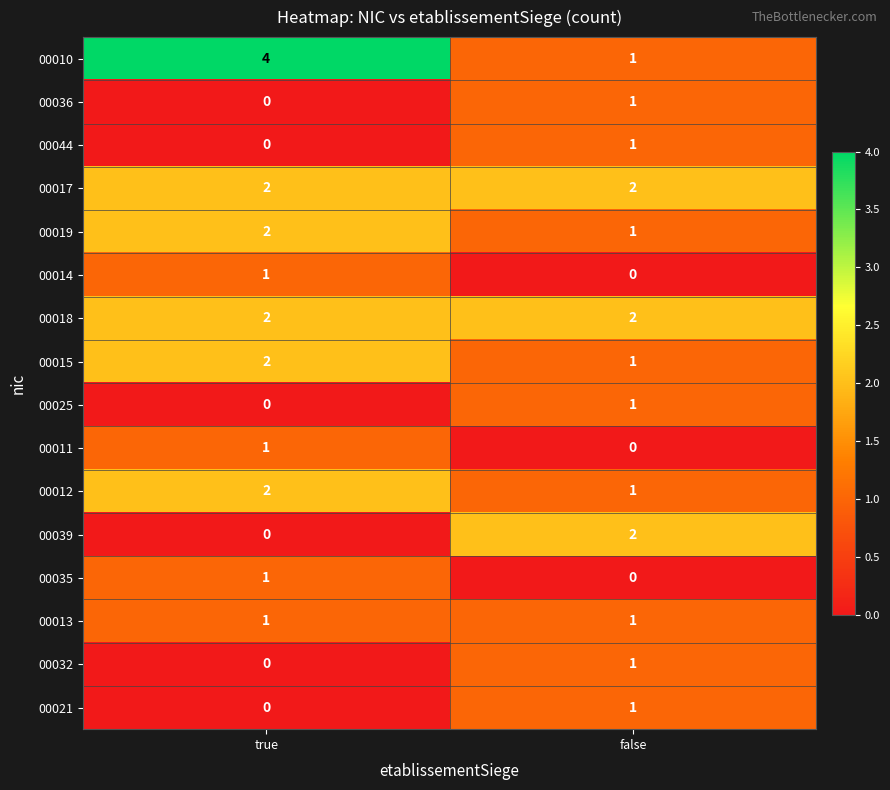

Which series has the largest total across all categories?

00010